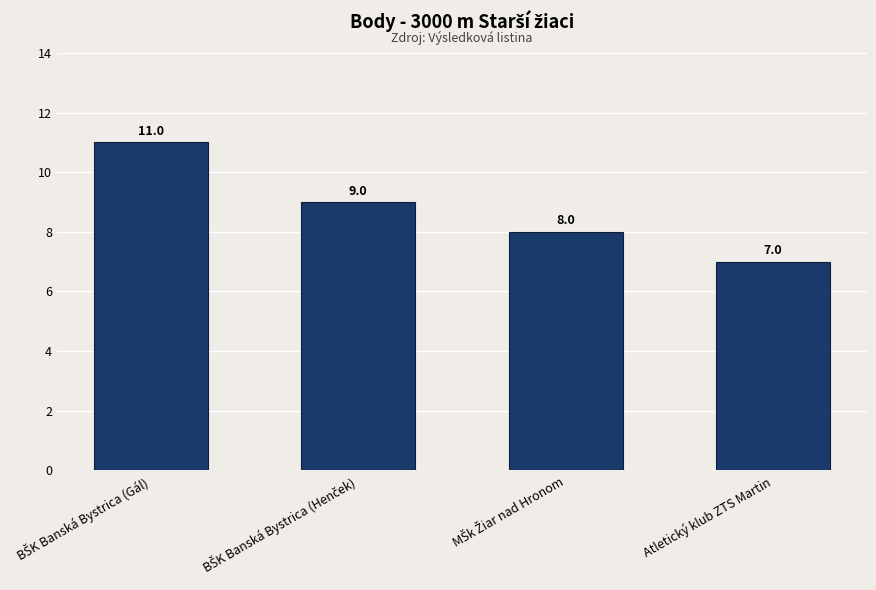

What is the greatest value displayed?

11